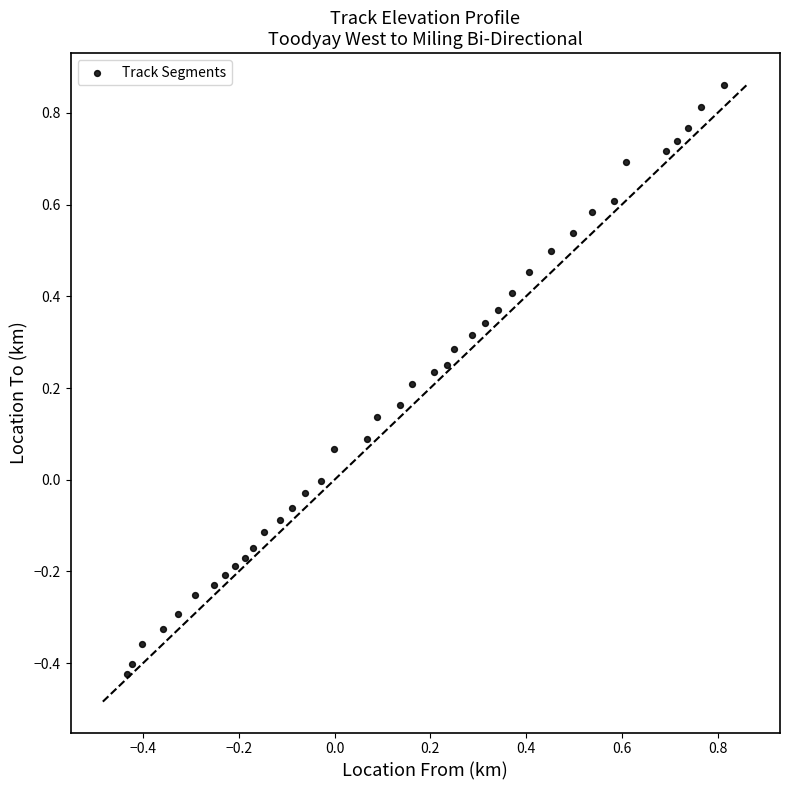

What is the range of Y values (max minus min)?

1.3